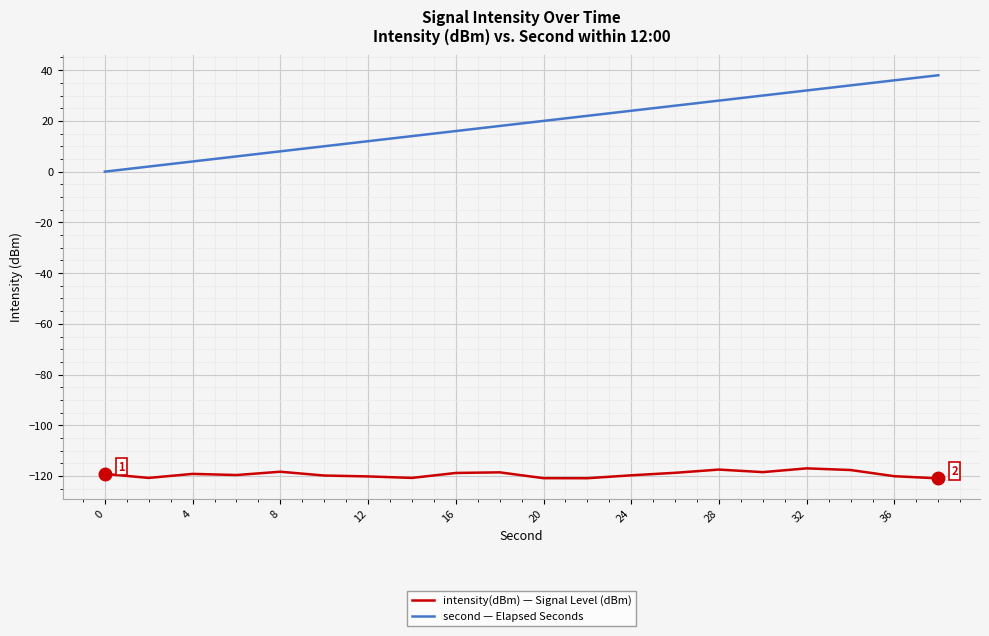

Which series has the largest range (max minus min)?

second — Elapsed Seconds